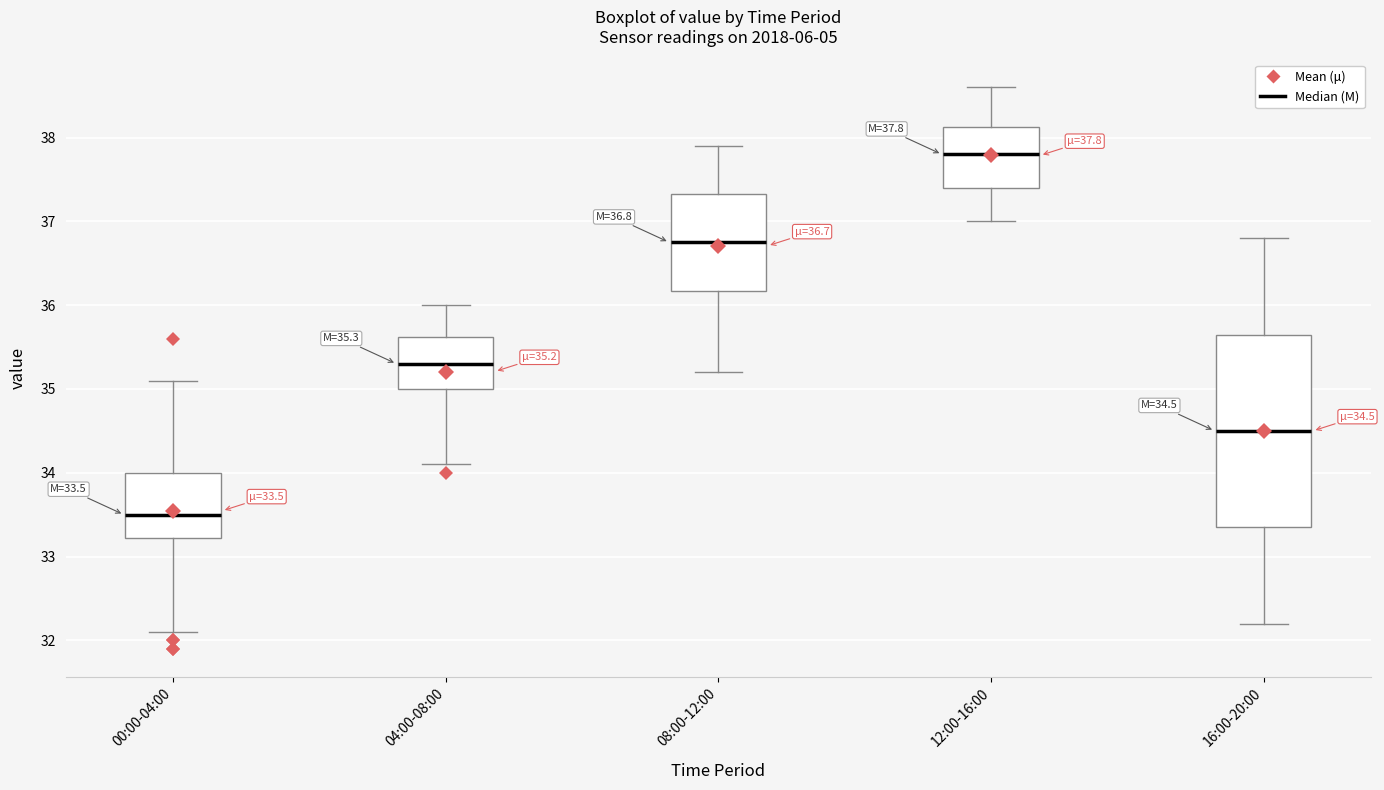

Which box's median line is the highest?

12:00-16:00